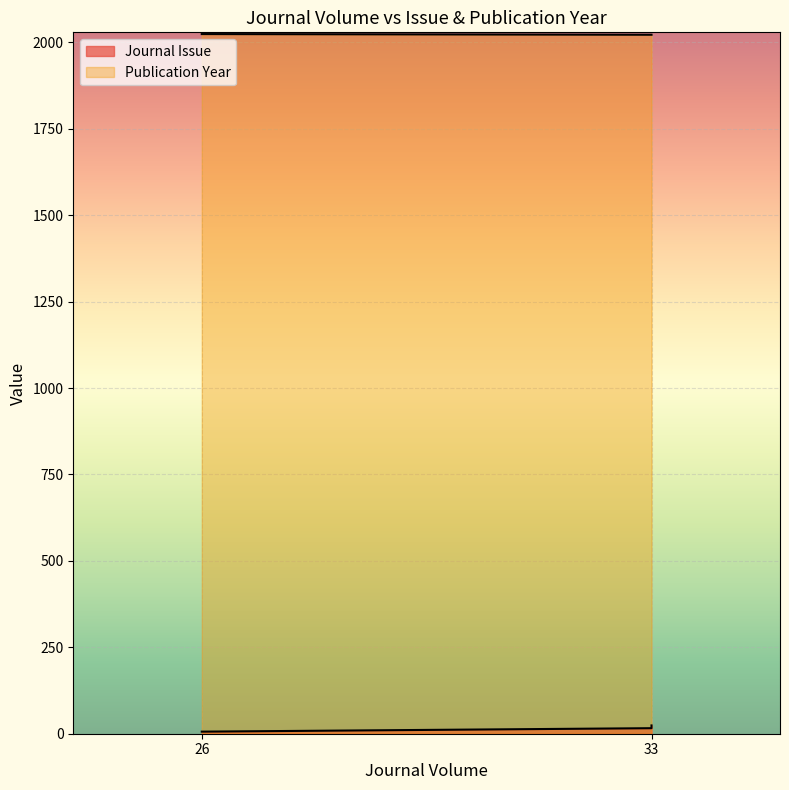

Rank the series by their maximum value, from highest to lowest.

Publication Year, Journal Issue